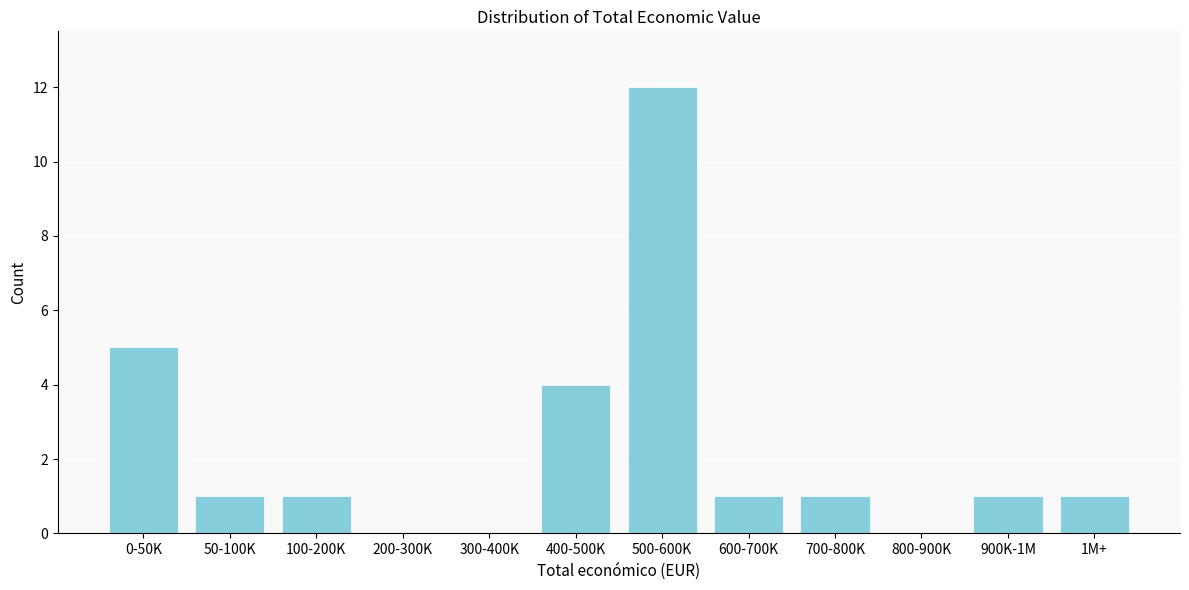

Reading left to right, list all the values displayed in this chart.

0-50K=5	50-100K=1	100-200K=1	200-300K=0	300-400K=0	400-500K=4	500-600K=12	600-700K=1	700-800K=1	800-900K=0	900K-1M=1	1M+=1